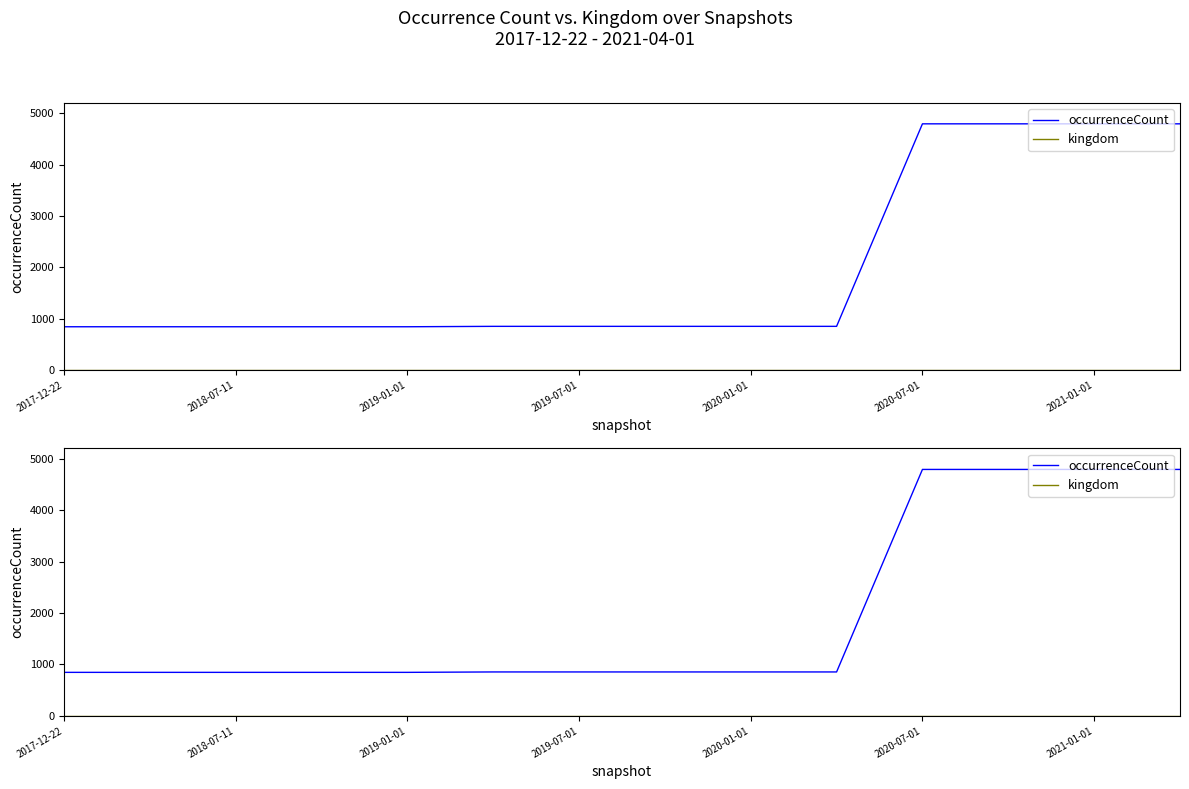

What is the highest value of the occurrenceCount series?

4791